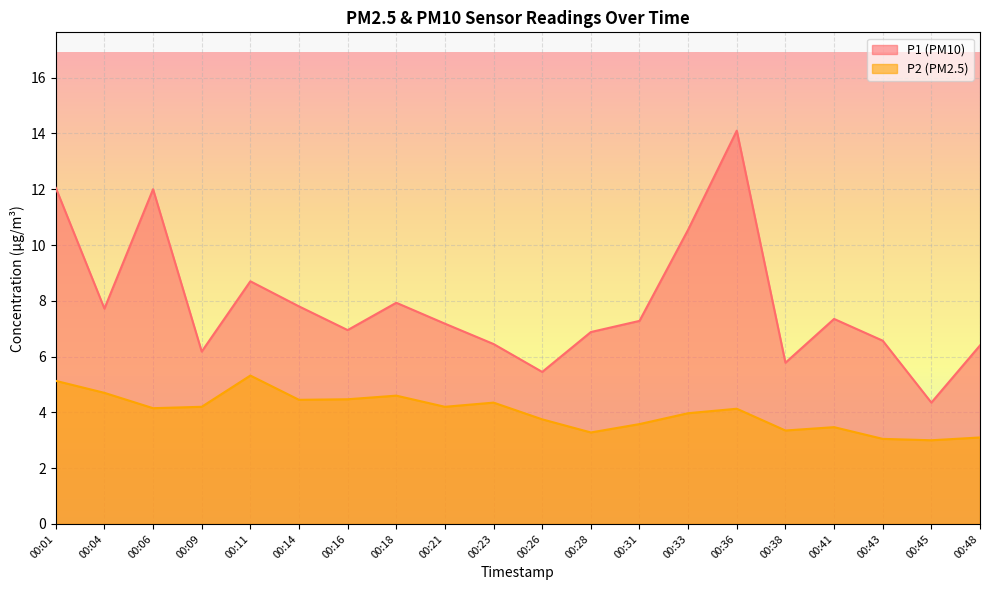

What are all the series names shown in the legend?

P1 (PM10), P2 (PM2.5)